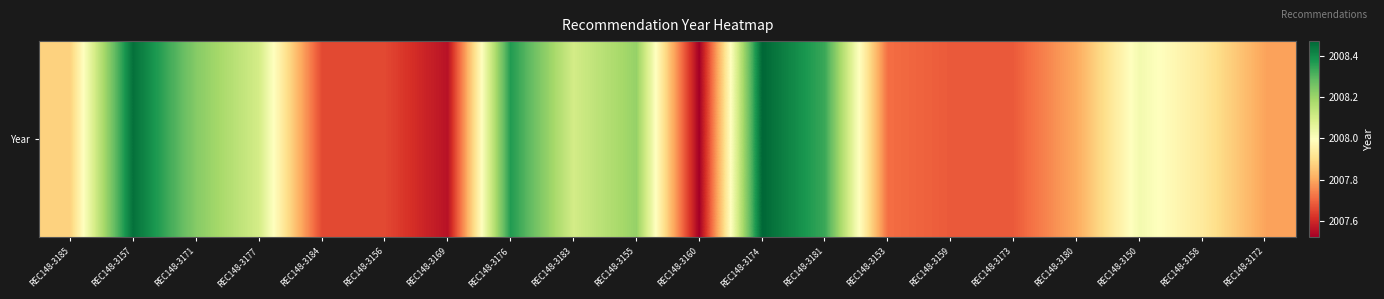

Is it true that the value at REC148-3180 is 2007.8?

True